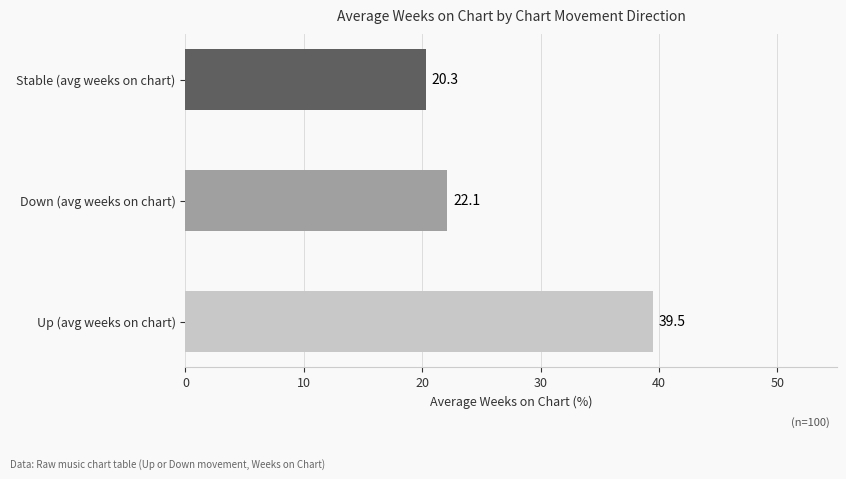

The chart shows a value of 38.0 at Down (avg weeks on chart). True or false?

False